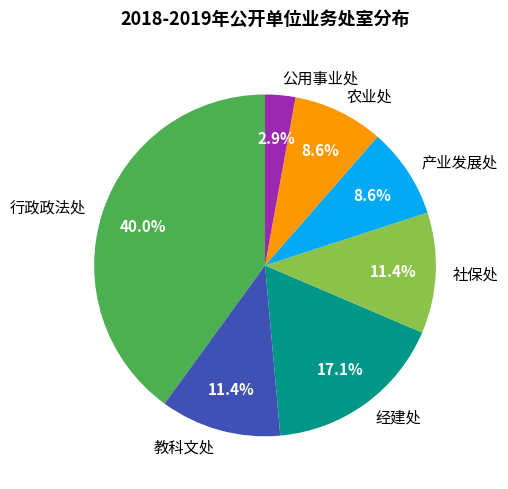

Is the sum of 产业发展处 and 教科文处 greater than half?

No